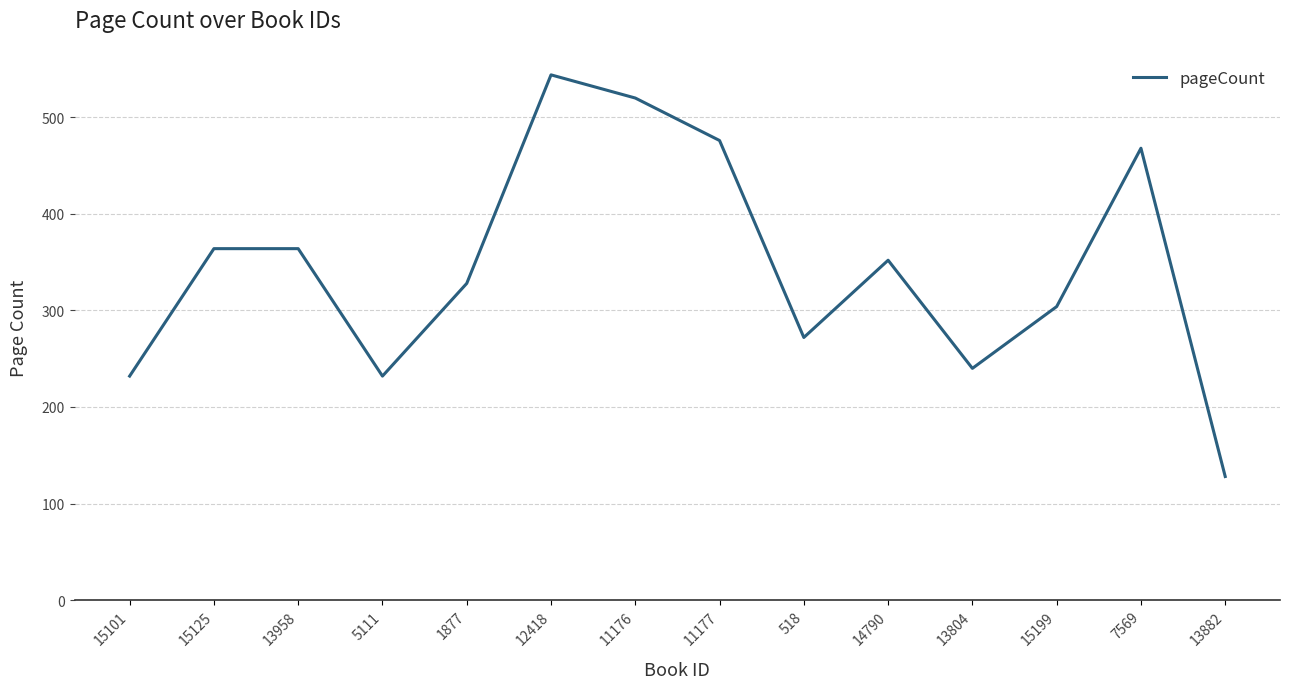

Read the value at 13882, to the nearest 50.

150